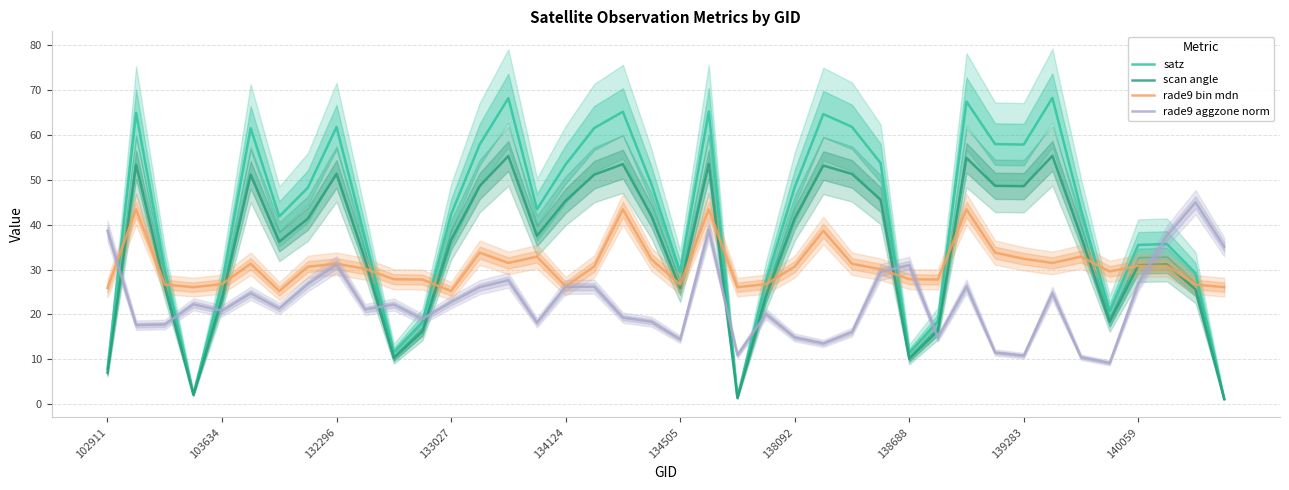

What is the value of the satz point at the 8th from the left?

48.3